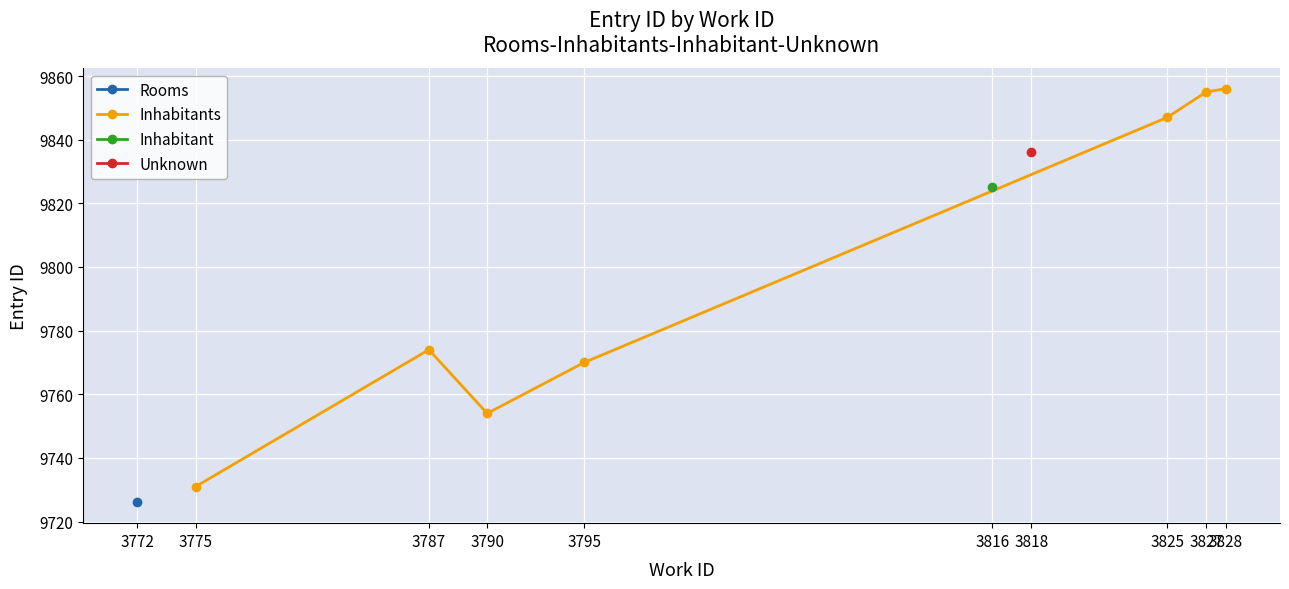

The Inhabitants series shows 2148 at 3827. True or false?

False